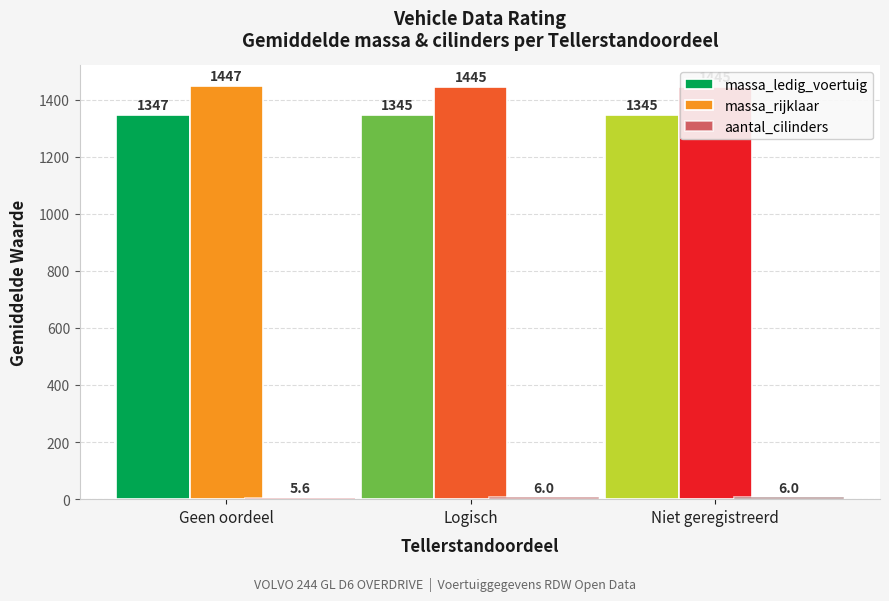

List the series in order of their peak value, highest first.

massa_rijklaar, massa_ledig_voertuig, aantal_cilinders